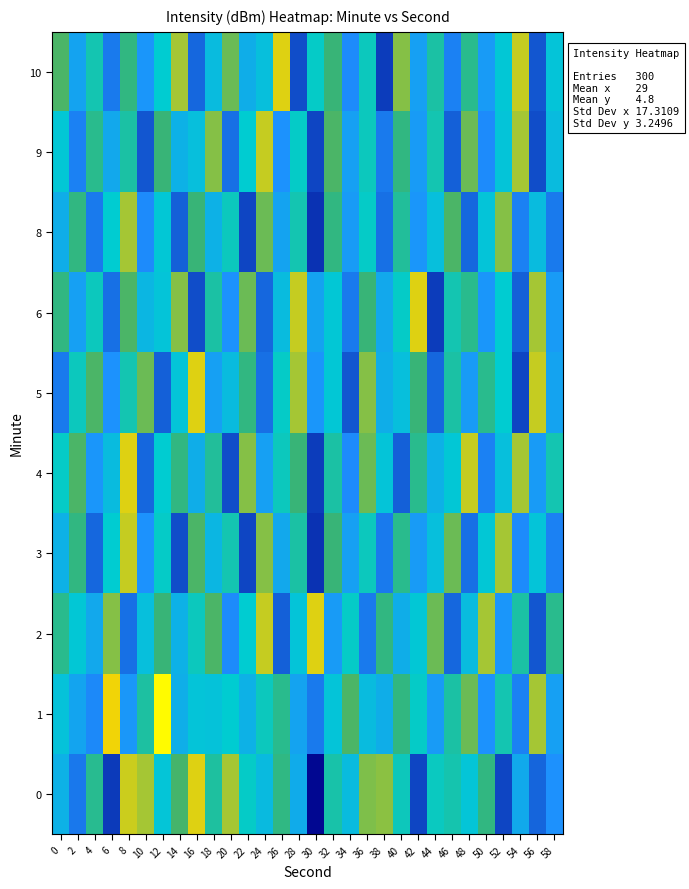

What is the greatest value displayed?

-126.1